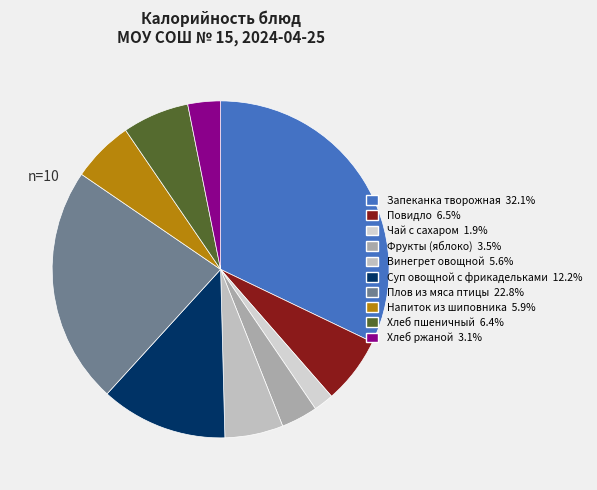

Which slice is the largest?

Запеканка творожная